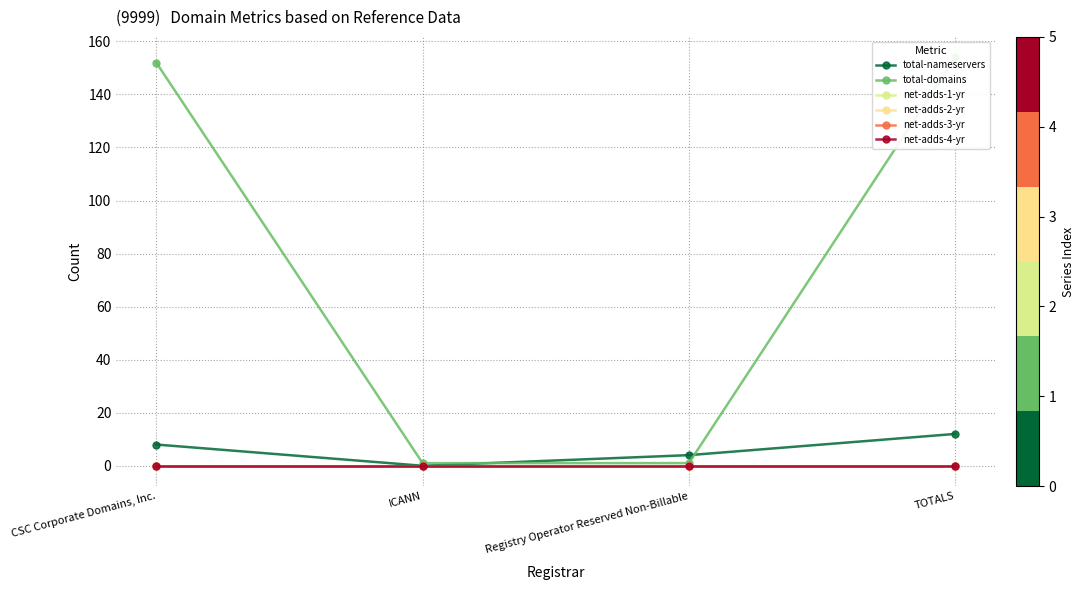

Reading left to right, list all the values displayed in this chart.

total-nameservers: CSC Corporate Domains, Inc.=8	ICANN=0	Registry Operator Reserved Non-Billable=4	TOTALS=12
total-domains: CSC Corporate Domains, Inc.=152	ICANN=1	Registry Operator Reserved Non-Billable=1	TOTALS=154
net-adds-1-yr: CSC Corporate Domains, Inc.=0	ICANN=0	Registry Operator Reserved Non-Billable=0	TOTALS=0
net-adds-2-yr: CSC Corporate Domains, Inc.=0	ICANN=0	Registry Operator Reserved Non-Billable=0	TOTALS=0
net-adds-3-yr: CSC Corporate Domains, Inc.=0	ICANN=0	Registry Operator Reserved Non-Billable=0	TOTALS=0
net-adds-4-yr: CSC Corporate Domains, Inc.=0	ICANN=0	Registry Operator Reserved Non-Billable=0	TOTALS=0